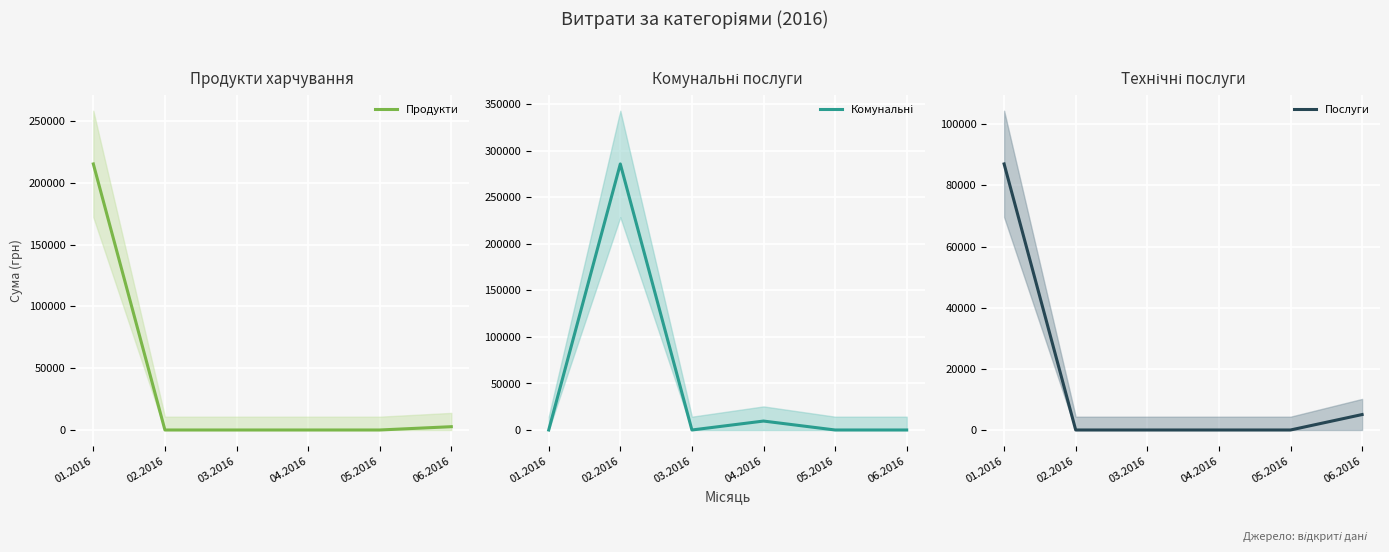

What is the difference between the maximum and minimum values in the Комунальні series?

285931.6